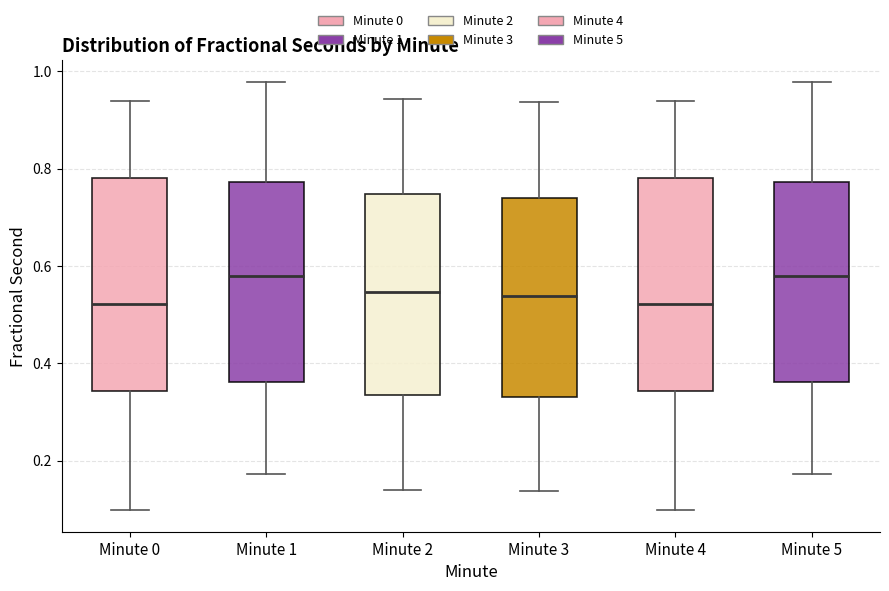

Reading left to right, read every box against the y-axis: the position of its median line, the range the box covers, and the ends of its whiskers. The values are not printed on the chart, so give them approximately, as read against the axis.

Minute 0: median 0.52, box 0.34 to 0.78, whiskers 0.10 to 0.94
Minute 1: median 0.58, box 0.36 to 0.78, whiskers 0.18 to 0.98
Minute 2: median 0.54, box 0.34 to 0.74, whiskers 0.14 to 0.94
Minute 3: median 0.54, box 0.32 to 0.74, whiskers 0.14 to 0.94
Minute 4: median 0.52, box 0.34 to 0.78, whiskers 0.10 to 0.94
Minute 5: median 0.58, box 0.36 to 0.78, whiskers 0.18 to 0.98